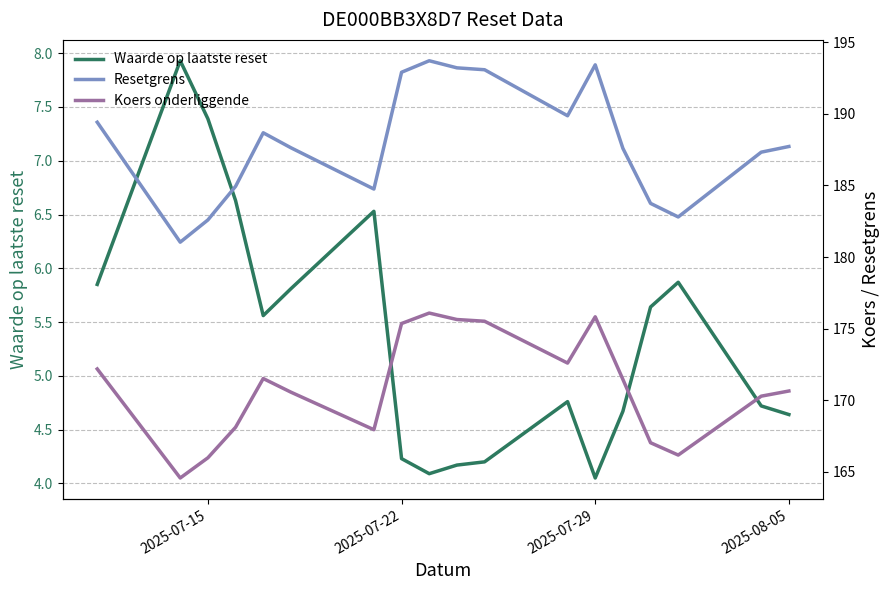

True or false: Resetgrens has more than 0 interior local peaks.

True